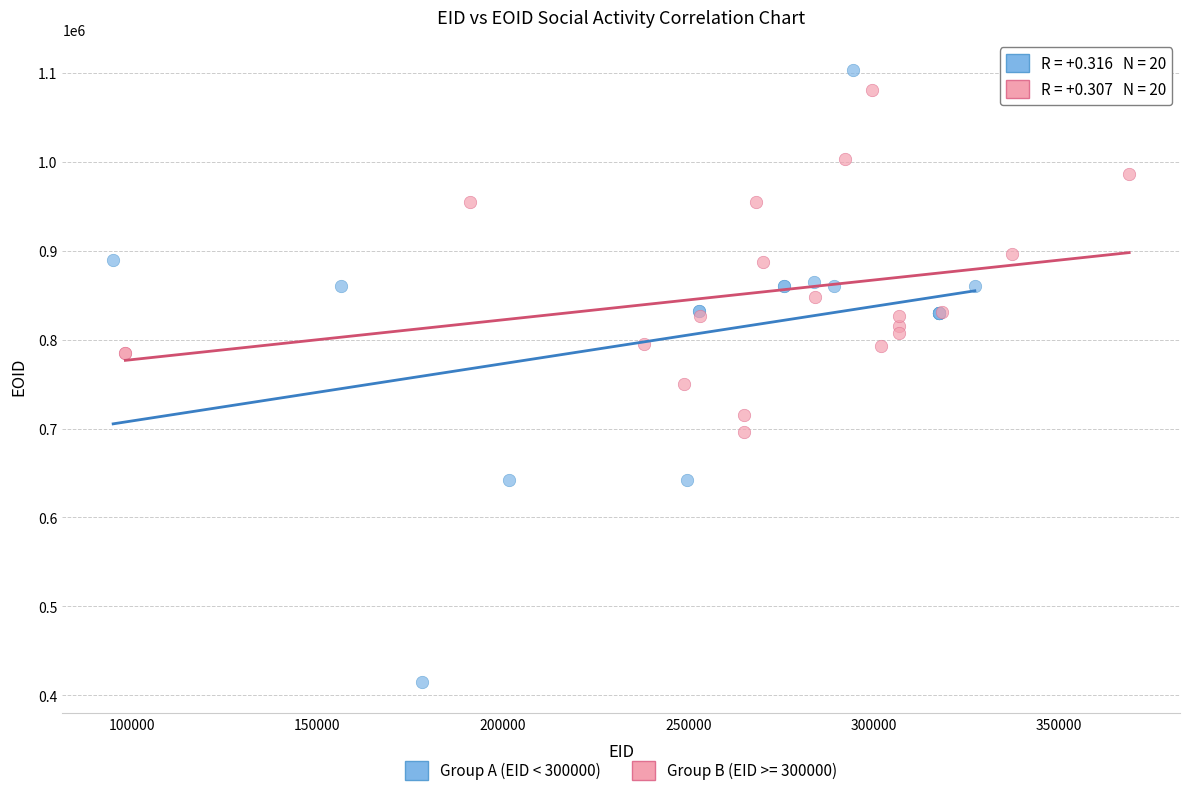

Which series contains the lowest Y value?

Group A (EID < 300000)